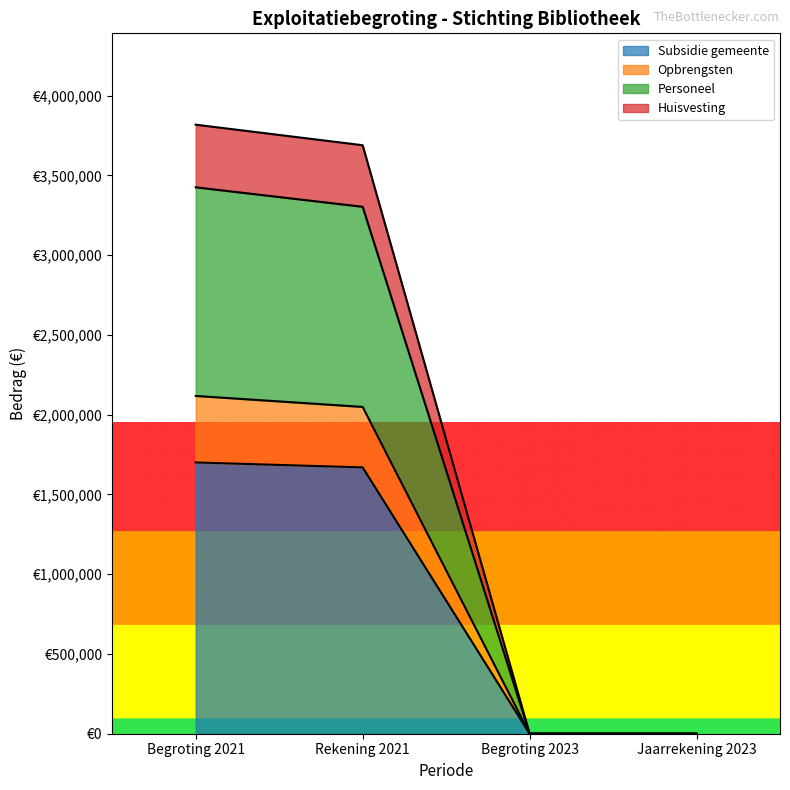

The value of Huisvesting at Jaarrekening 2023 is 0. True or false?

True